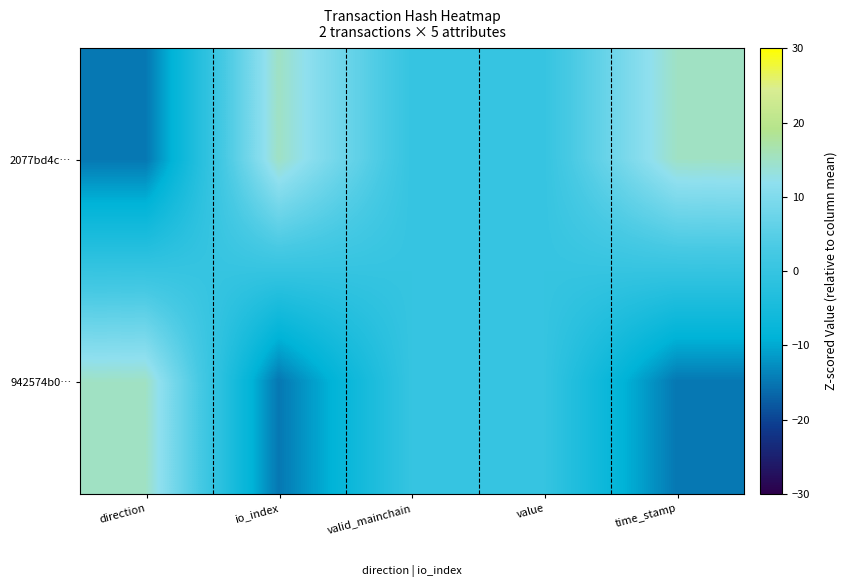

How many series are shown in this chart?

2